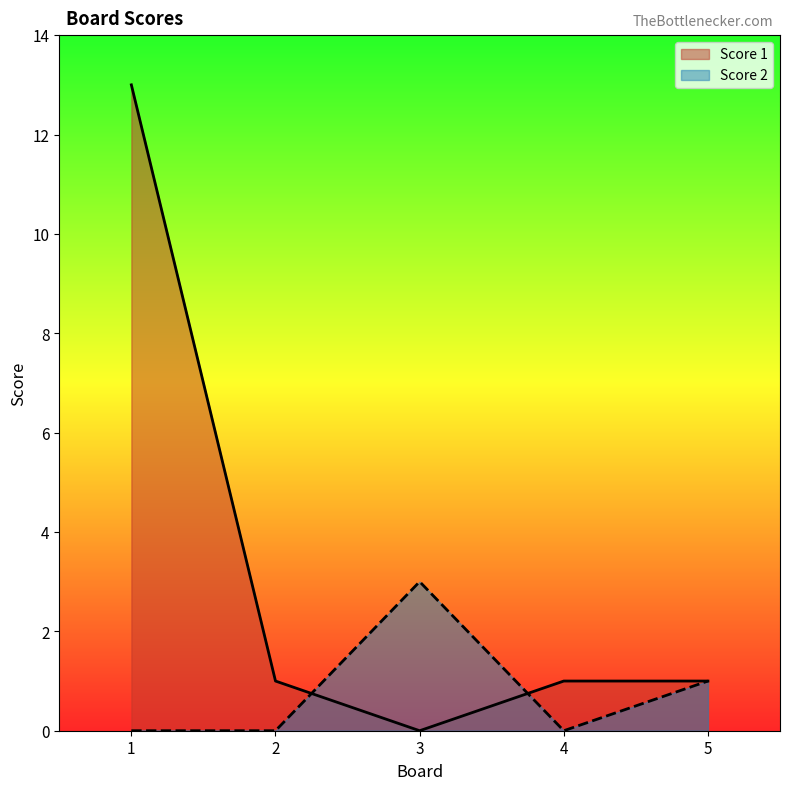

At which label does Score 1 first exceed 1?

1